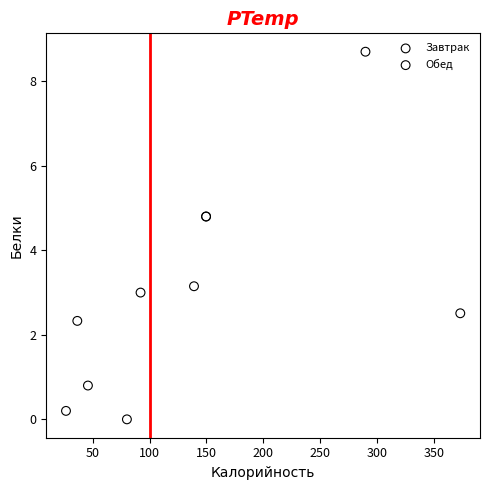

Which series contains the highest Y value?

Завтрак